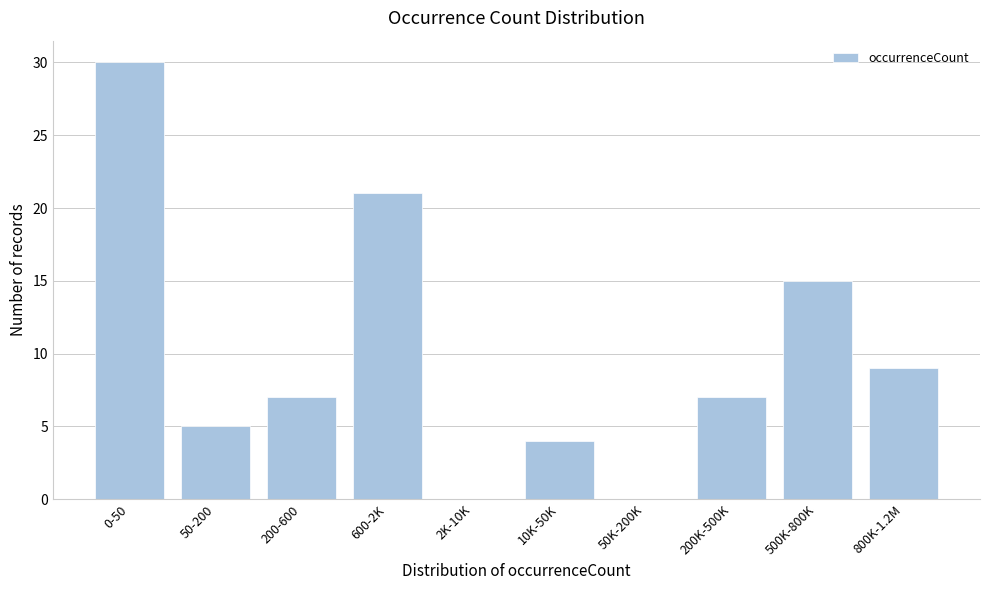

Reading left to right, what are all the values shown in this chart?

0-50=30	50-200=5	200-600=7	600-2K=21	2K-10K=0	10K-50K=4	50K-200K=0	200K-500K=7	500K-800K=15	800K-1.2M=9